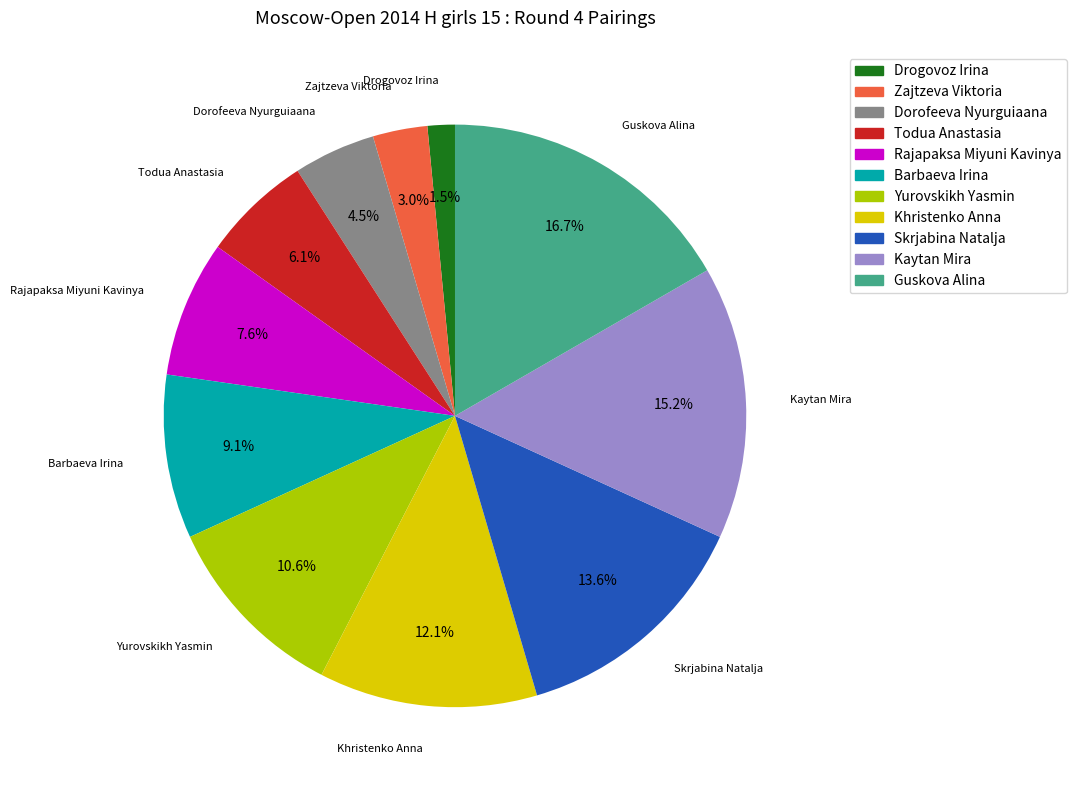

The Drogovoz Irina slice represents 9% of the pie. True or false?

False